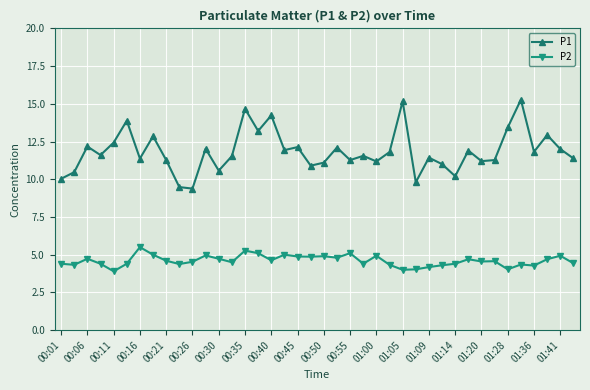

True or false: P2 has more than 0 interior local peaks.

True